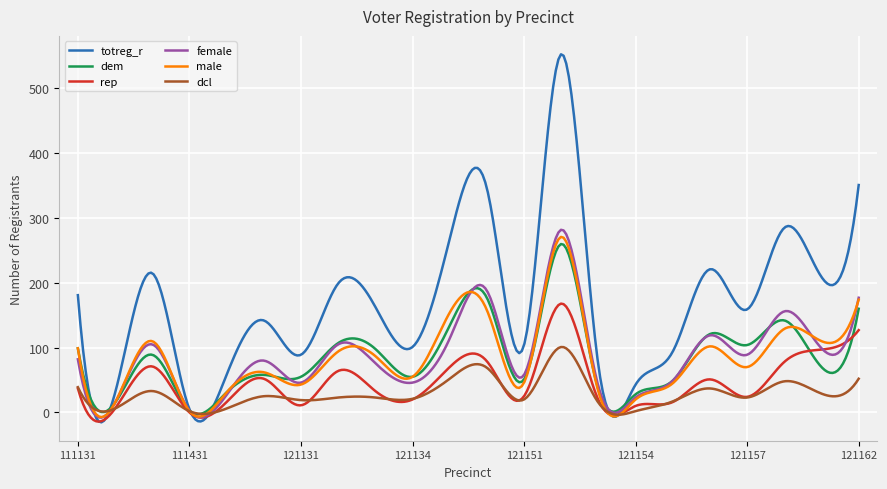

How many series are shown in this chart?

6